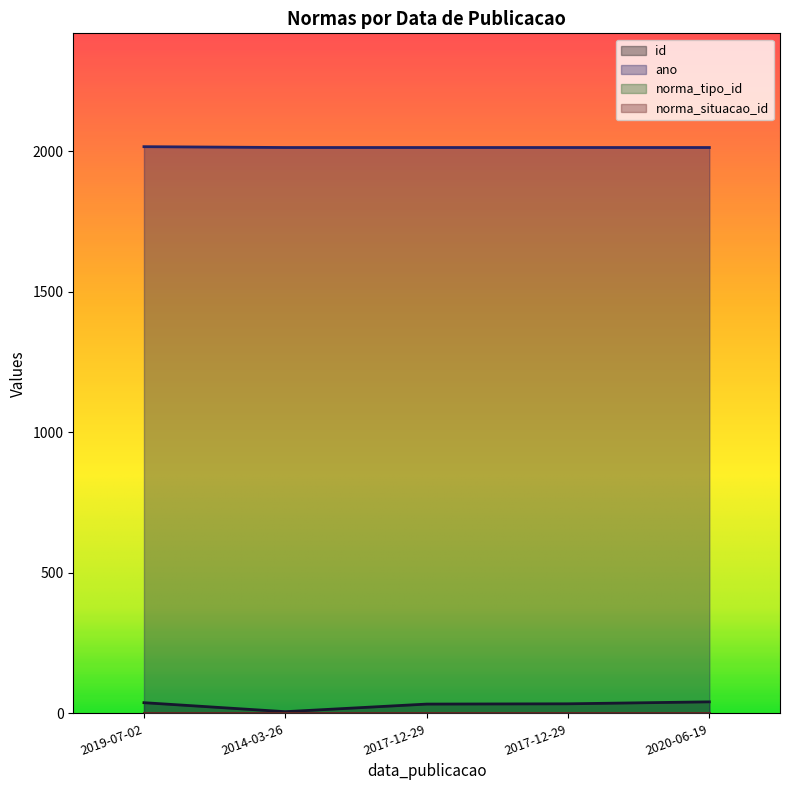

How many lines are shown in the chart?

4